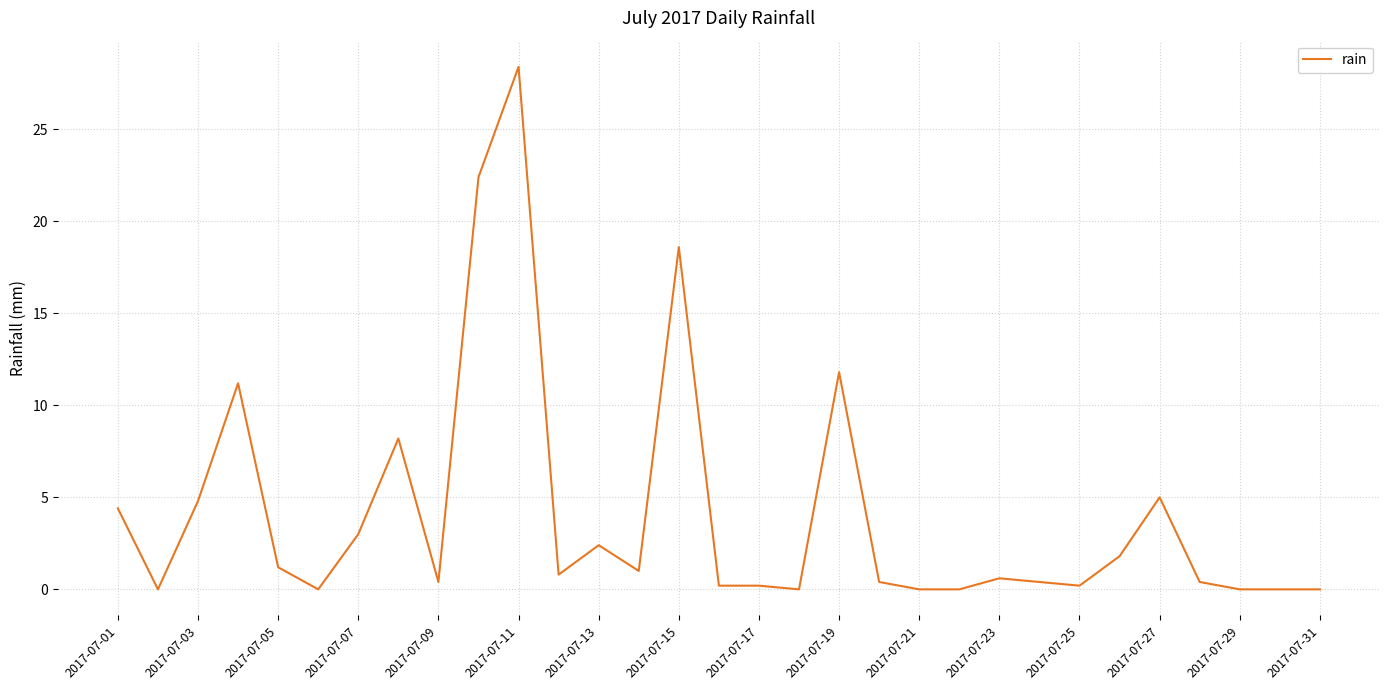

What is the maximum value shown in the chart?

28.4